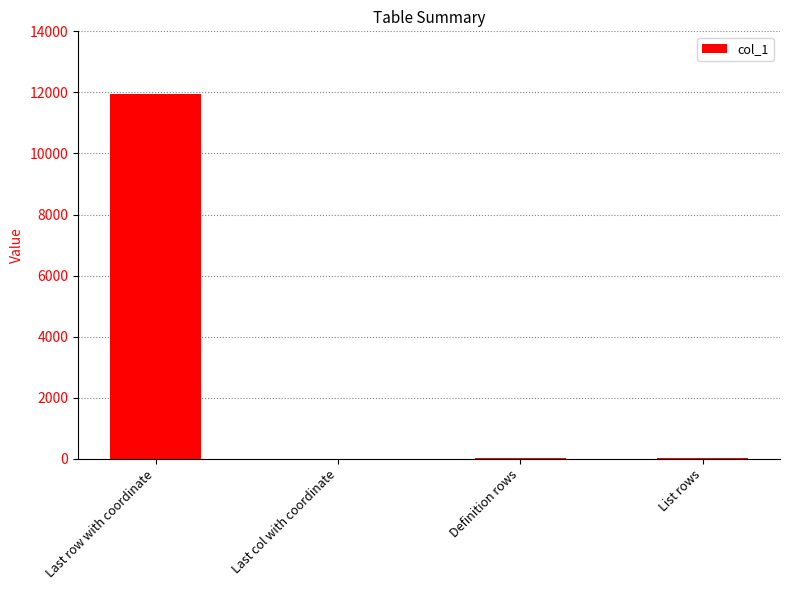

The chart shows a value of 36 at List rows. True or false?

True